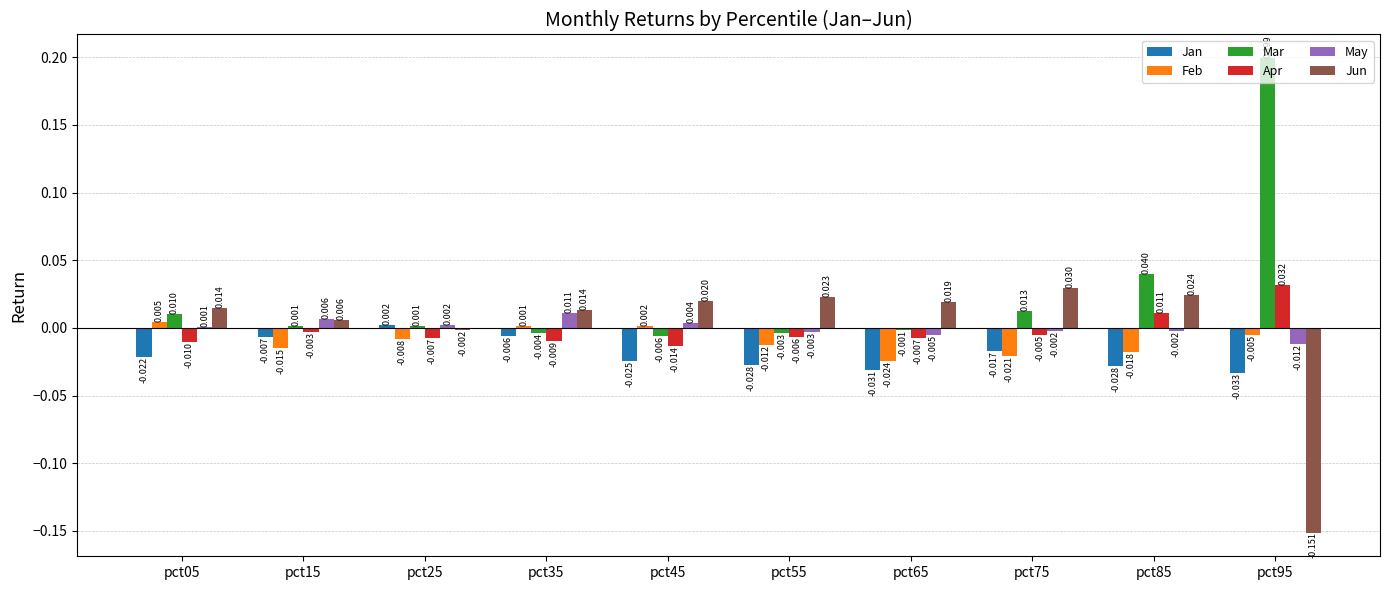

Which series changed the most between pct15 and pct25?

Jan